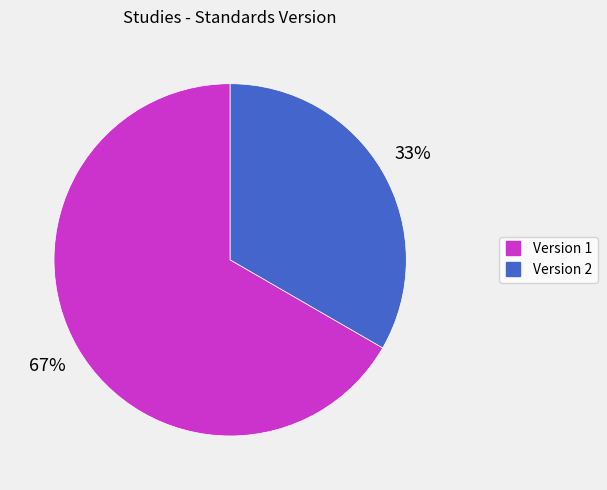

To the nearest percent, what is the average slice percentage?

50%